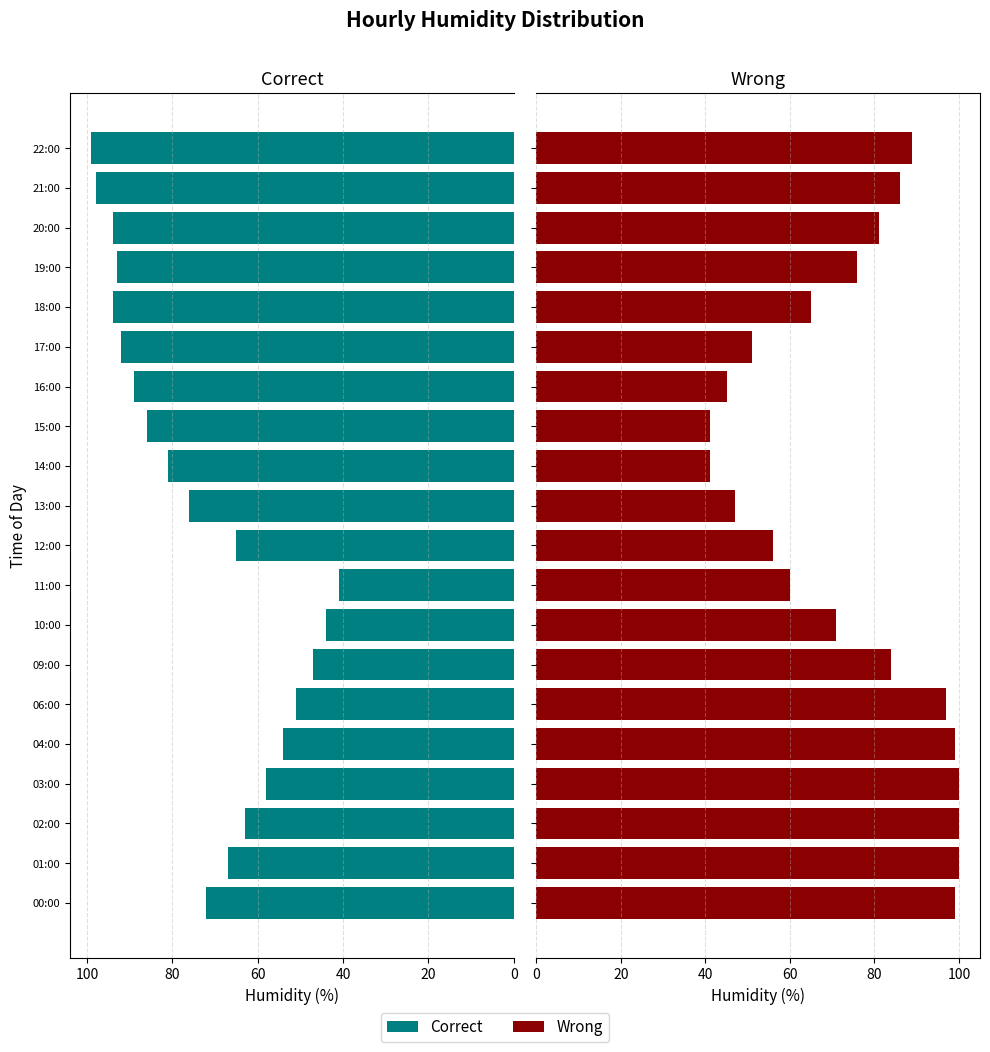

Which series has the widest spread of values?

Wrong